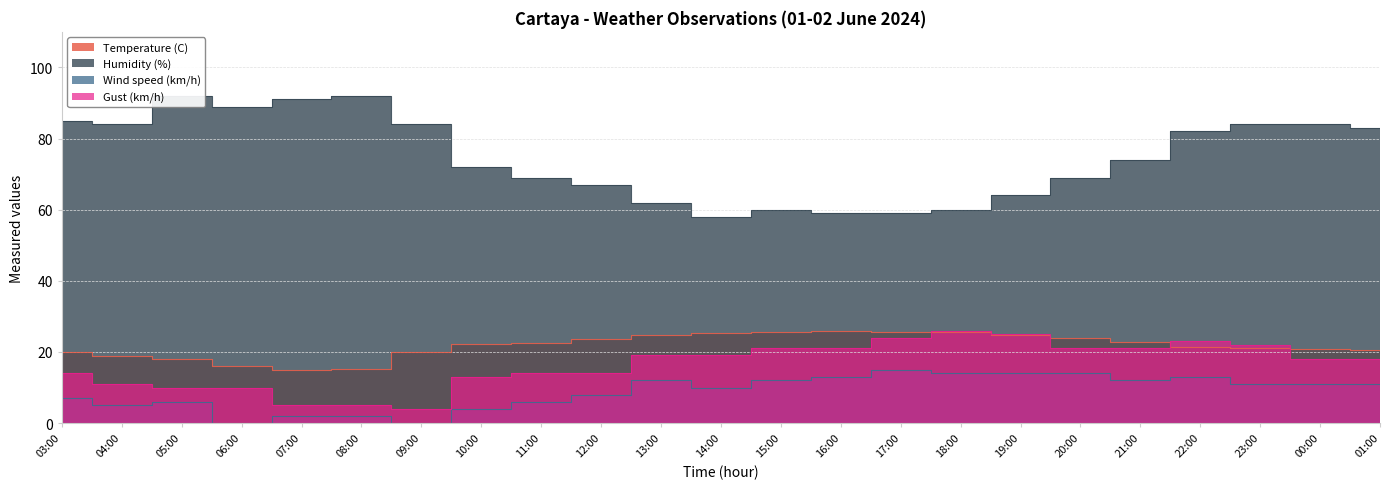

What is the label of the 13th point from the left?

15:00